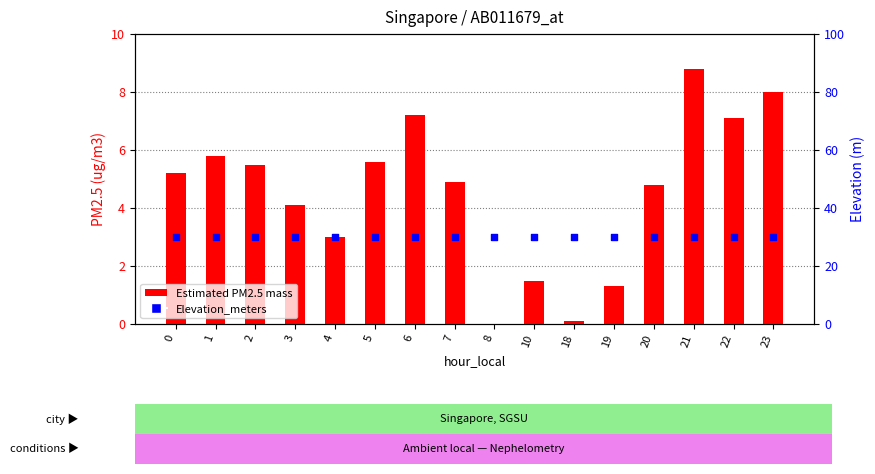

Which series has the largest total across all categories?

Elevation_meters